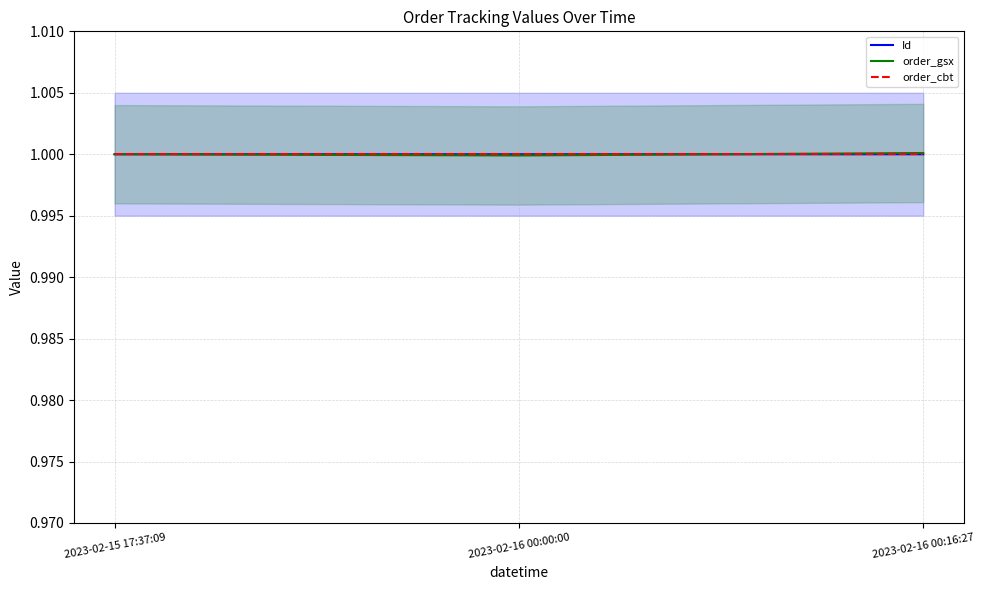

List the series in order of their peak value, highest first.

order_gsx, Id, order_cbt